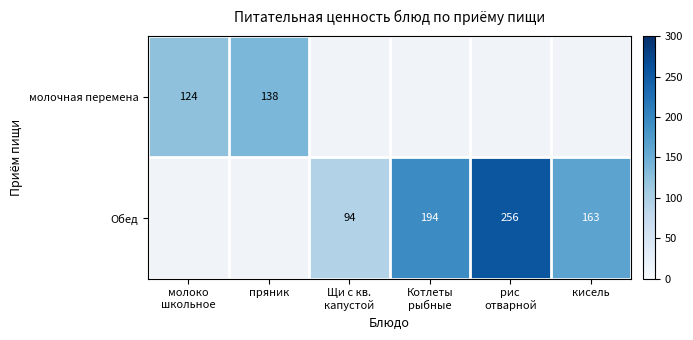

Between кисель and Котлеты
рыбные, which is larger?

Котлеты
рыбные